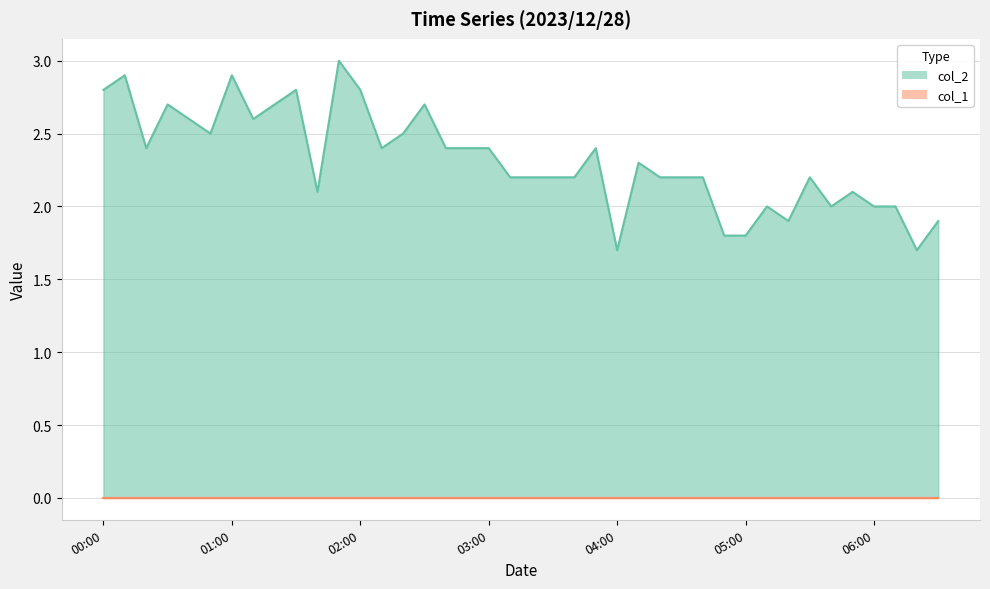

Which series has the widest spread of values?

col_2